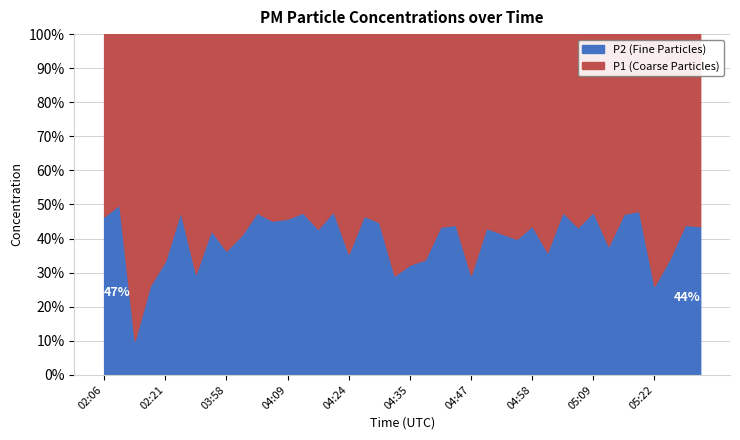

How many data points in P2 are above 1?

33